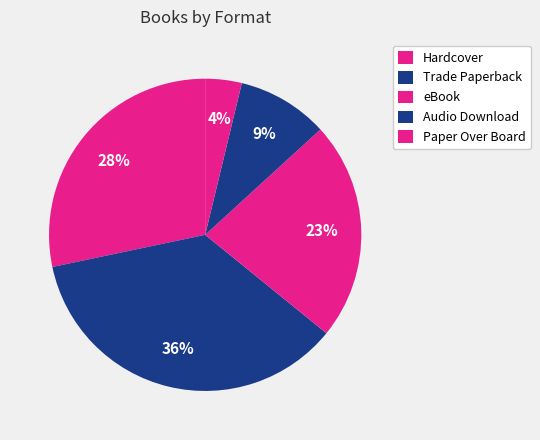

Count the number of slices in the pie.

5